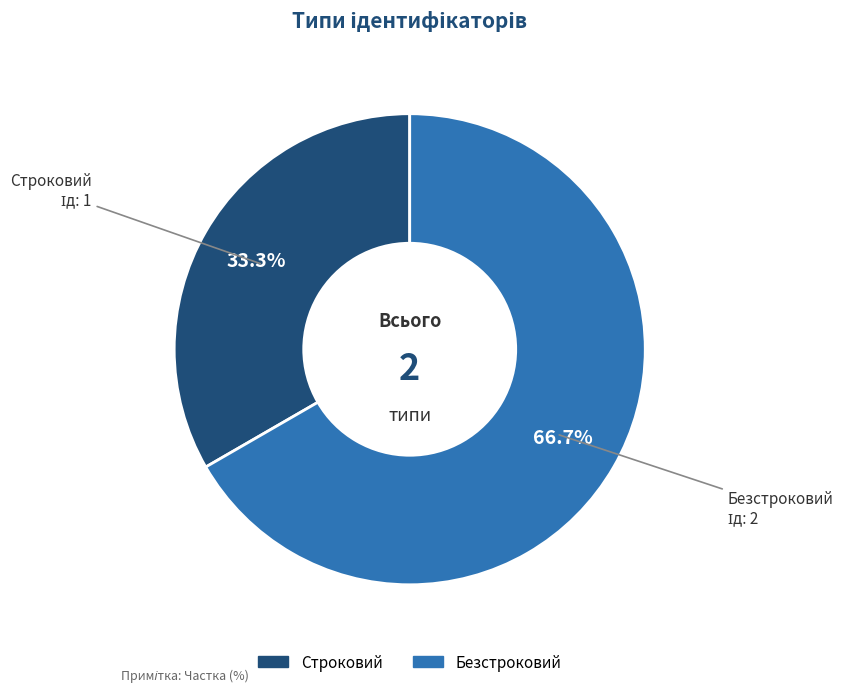

Is there any slice that represents more than half of the pie?

Yes